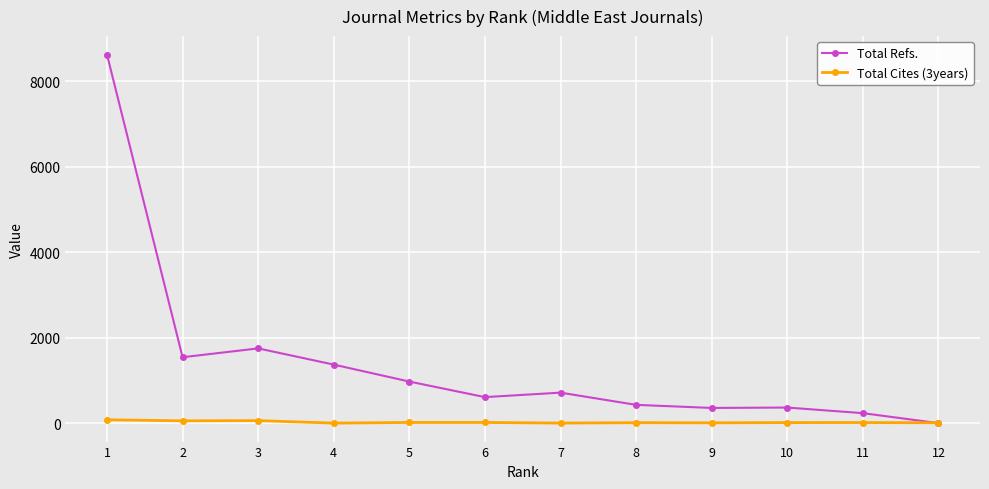

What is the maximum value shown in the chart?

8624